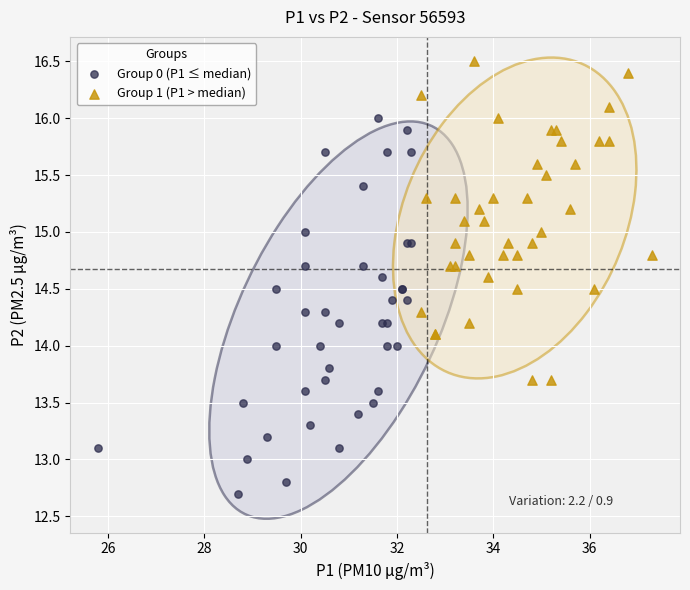

What are all the series names shown in the legend?

Group 0 (P1 ≤ median), Group 1 (P1 > median)